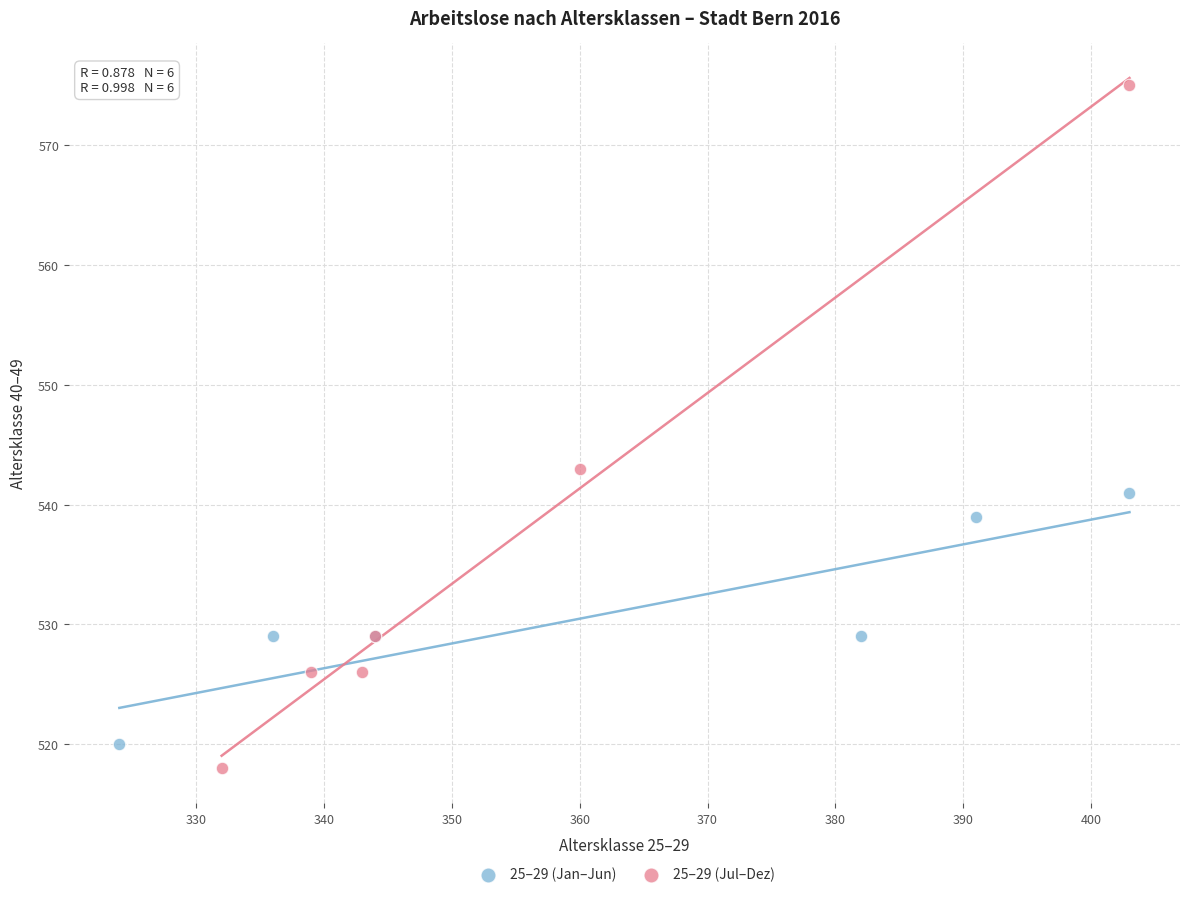

Which series reaches the minimum Y coordinate?

25–29 (Jul–Dez)